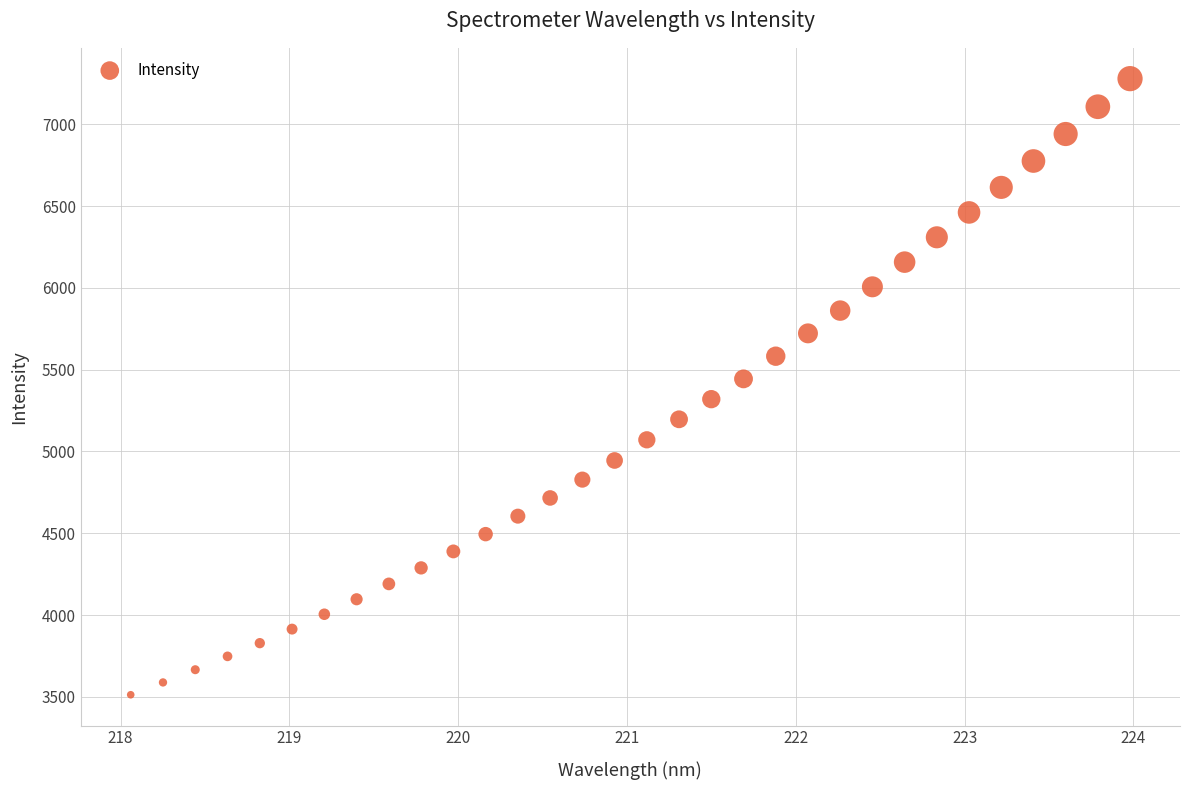

What is the range of X values (max minus min)?

5.9